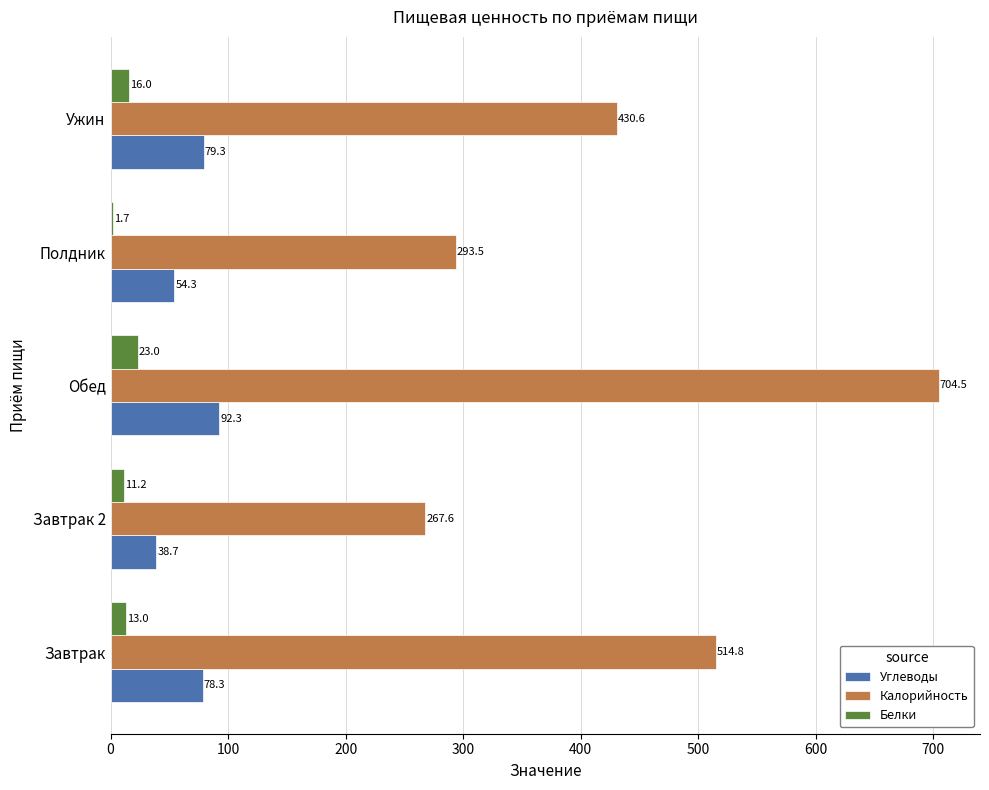

Read the Белки value at Завтрак.

13.0